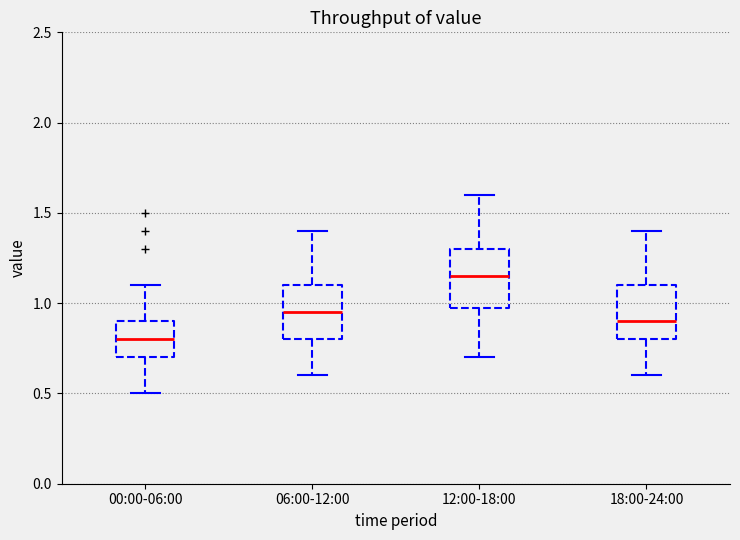

Which box has the lowest median line?

00:00-06:00